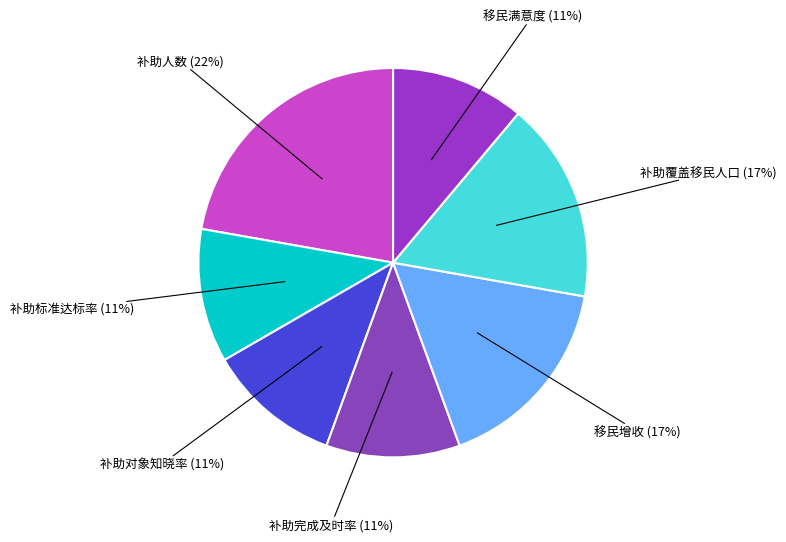

What percentage is the 移民满意度 slice, to the nearest percent?

11%